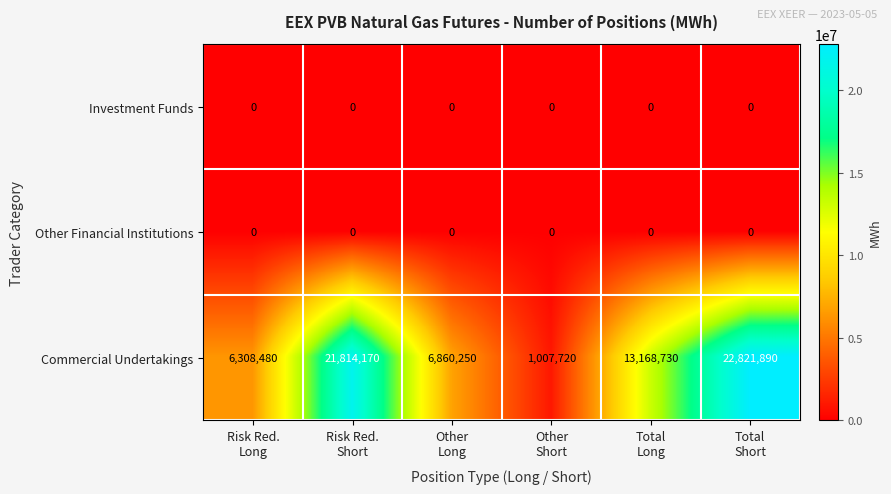

At which category is the sum across all series the highest?

Total
Short